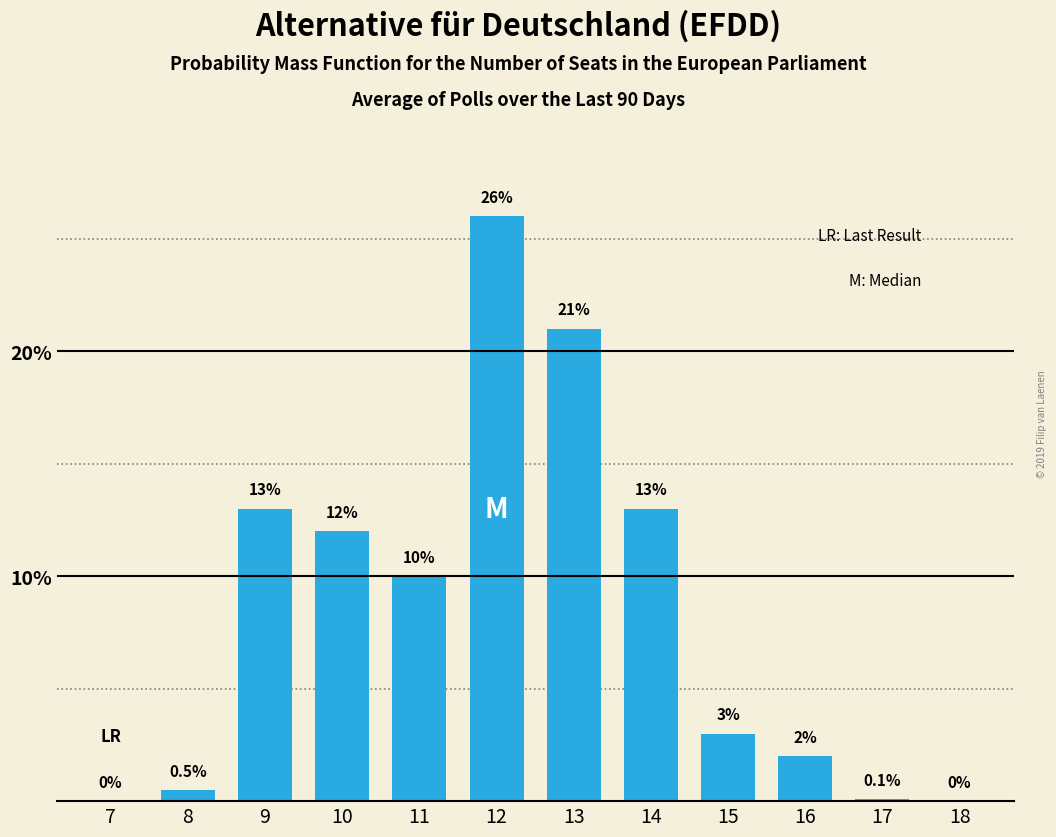

Reading left to right, extract all data points from this chart.

7=0.0	8=0.5	9=13.0	10=12.0	11=10.0	12=26.0	13=21.0	14=13.0	15=3.0	16=2.0	17=0.1	18=0.0